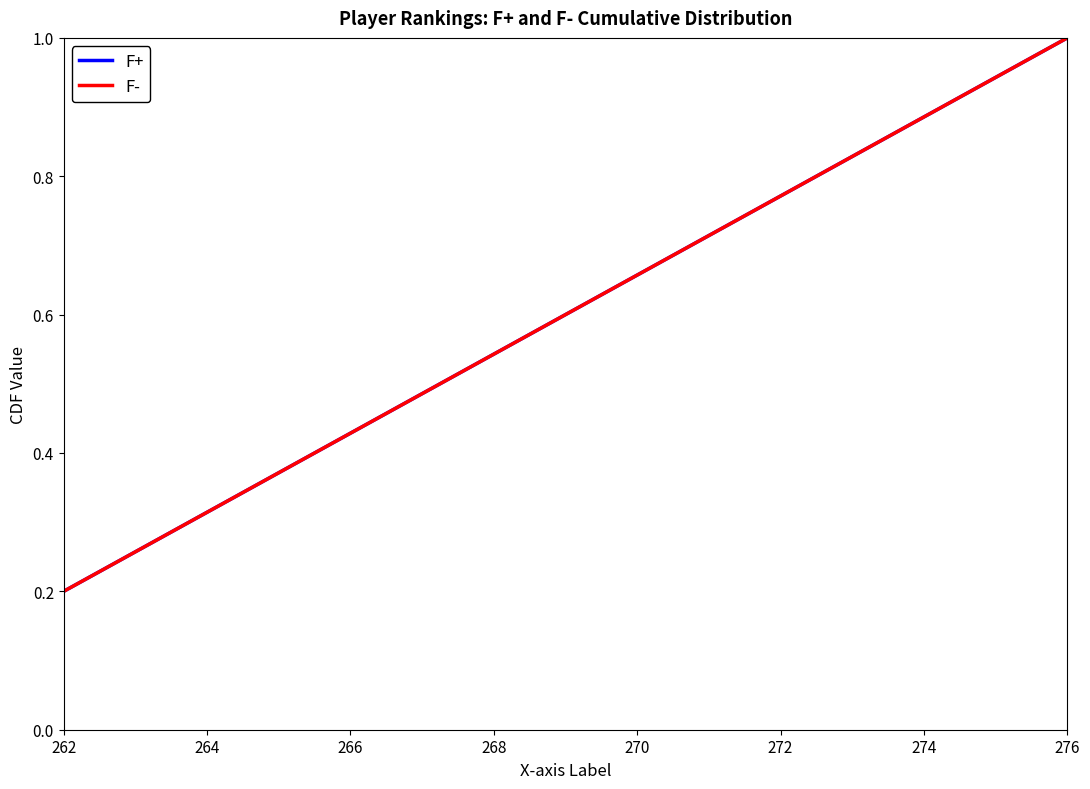

What is the average value of the F- series?

0.6